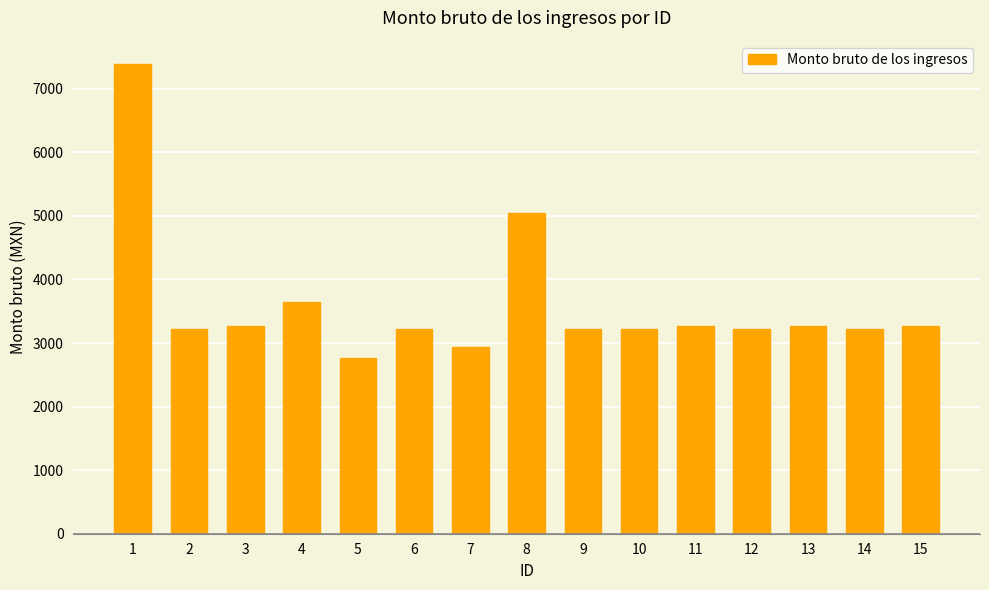

What is the value of the 10th bar from the left?

3225.0